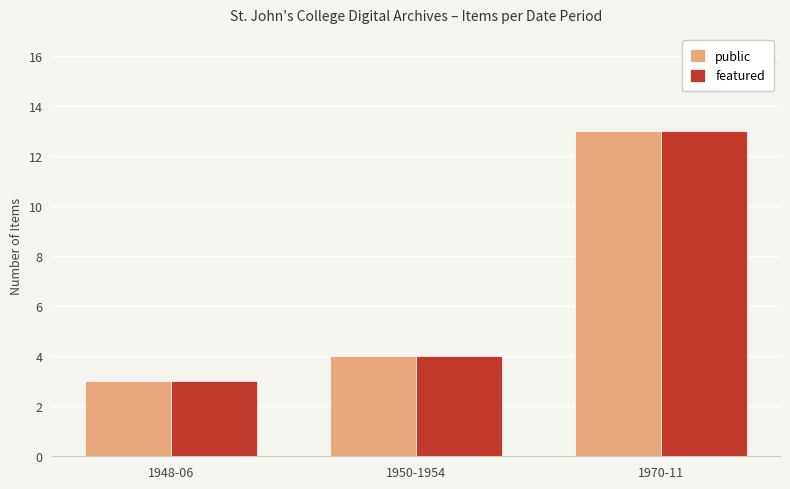

List the labels in order of public value, largest first.

1970-11, 1950-1954, 1948-06